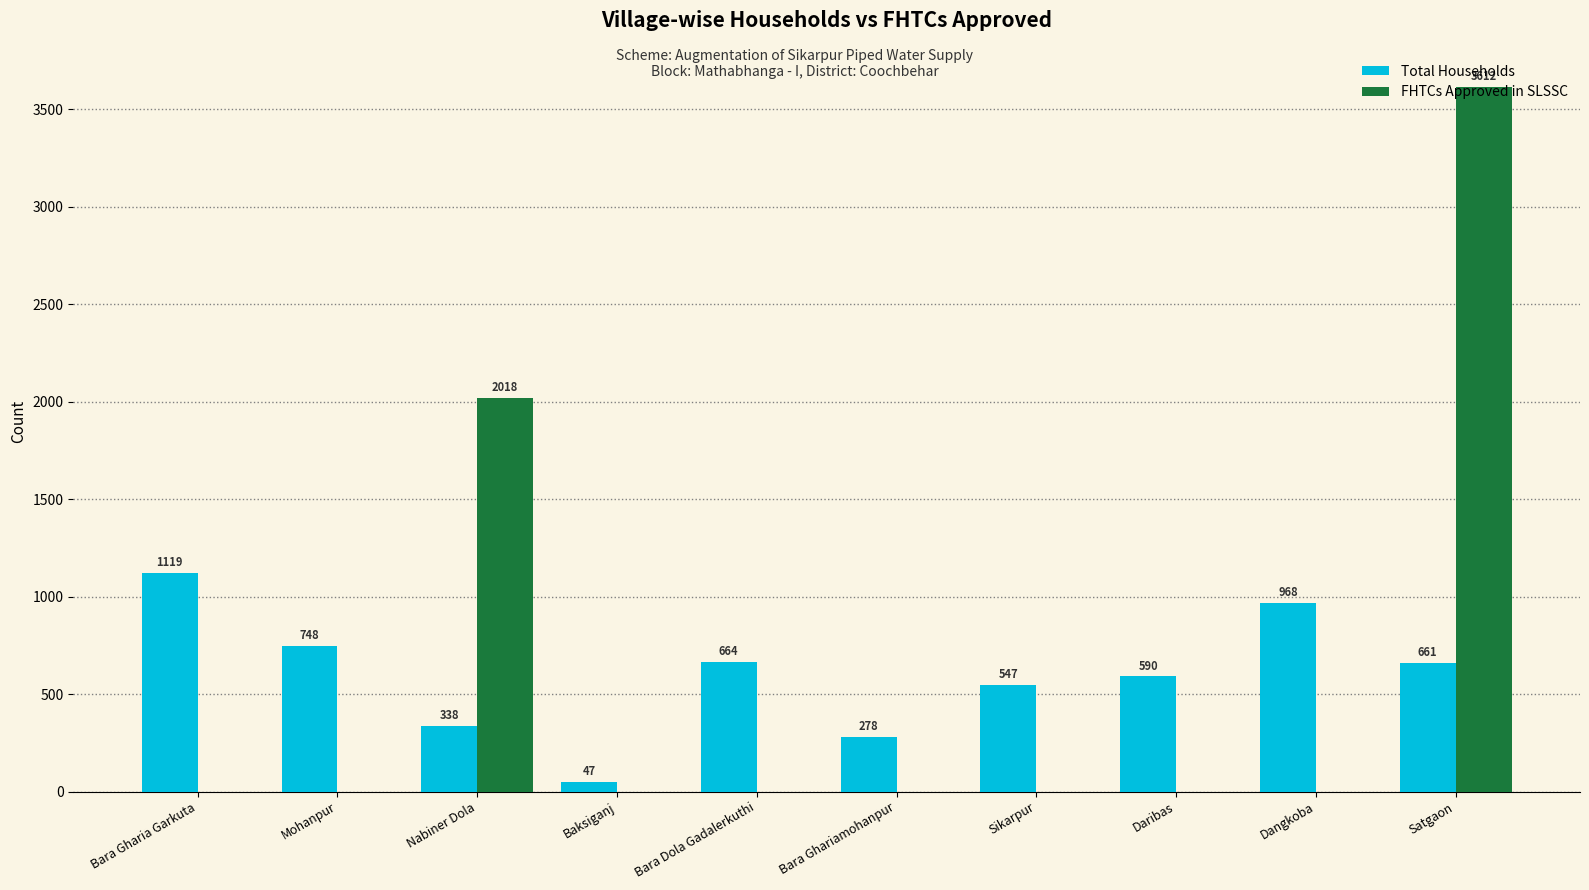

What is the sum of the Total Households values at Nabiner Dola and Bara Gharia Garkuta?

1457